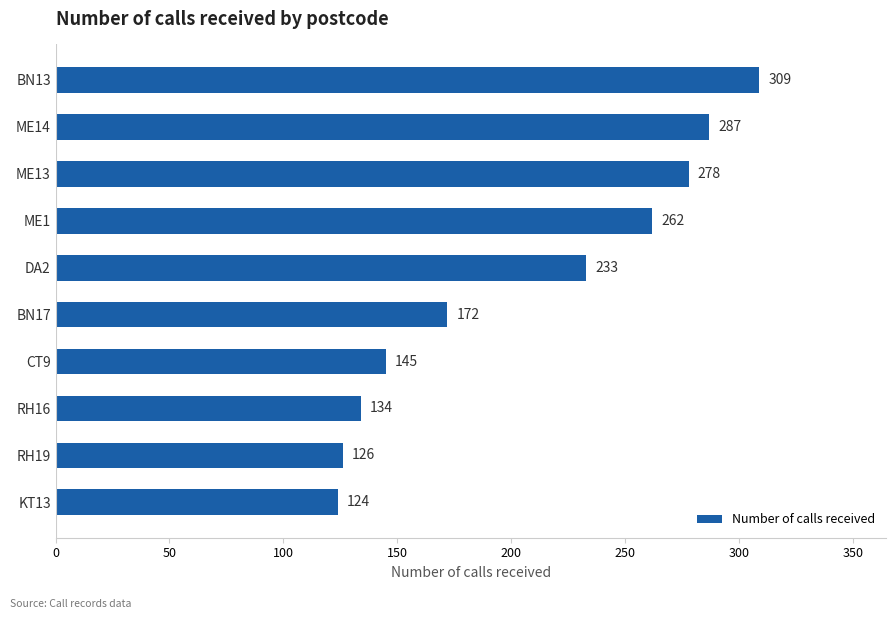

How many distinct data groups are displayed?

1